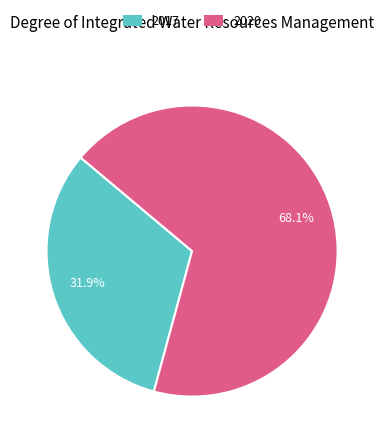

Count the number of slices in the pie.

2